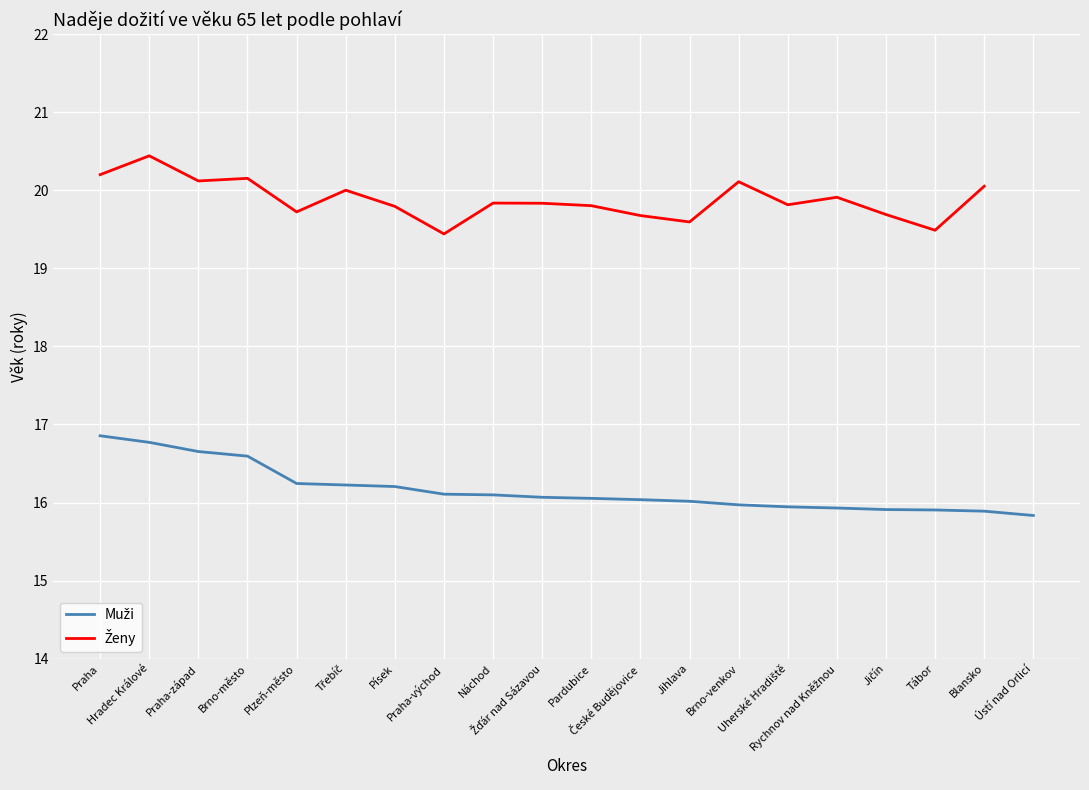

What are all the series names shown in the legend?

Muži, Ženy